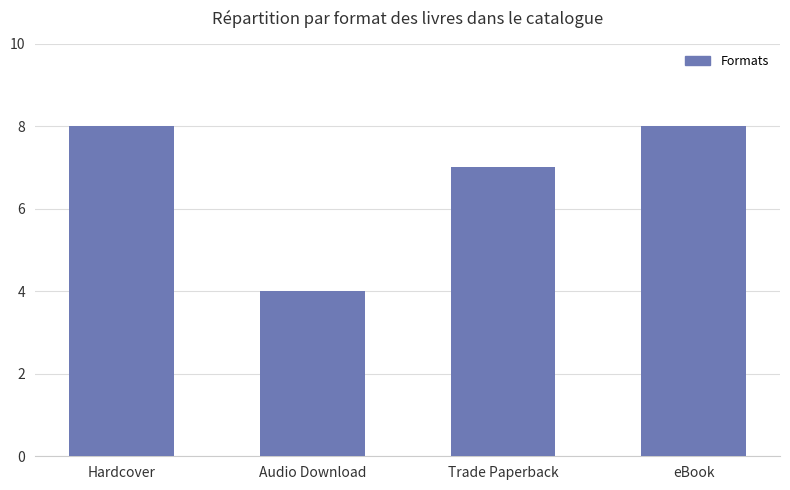

How many distinct data groups are displayed?

1